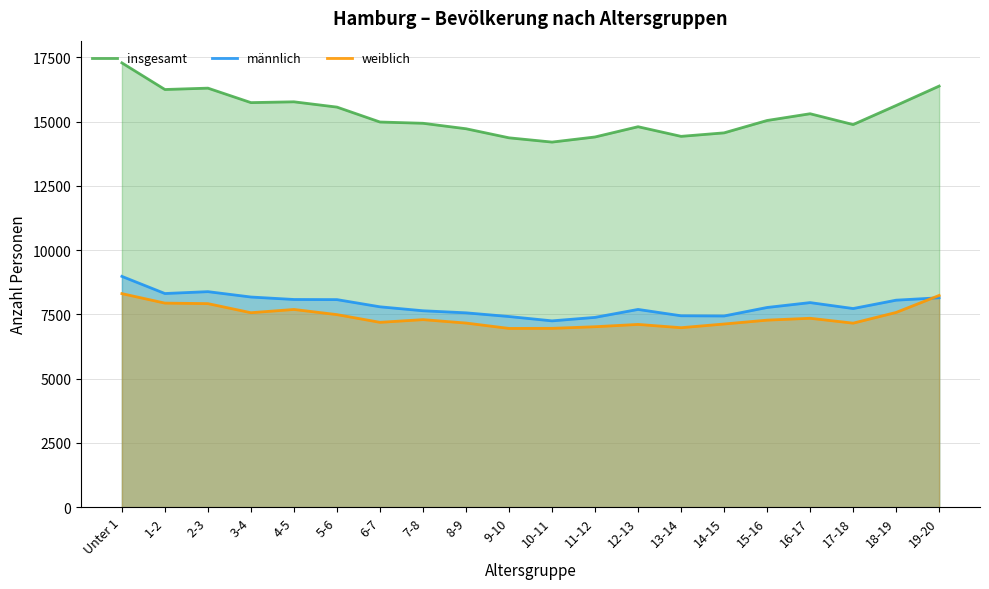

Between 16-17 and 13-14, which is larger?

16-17